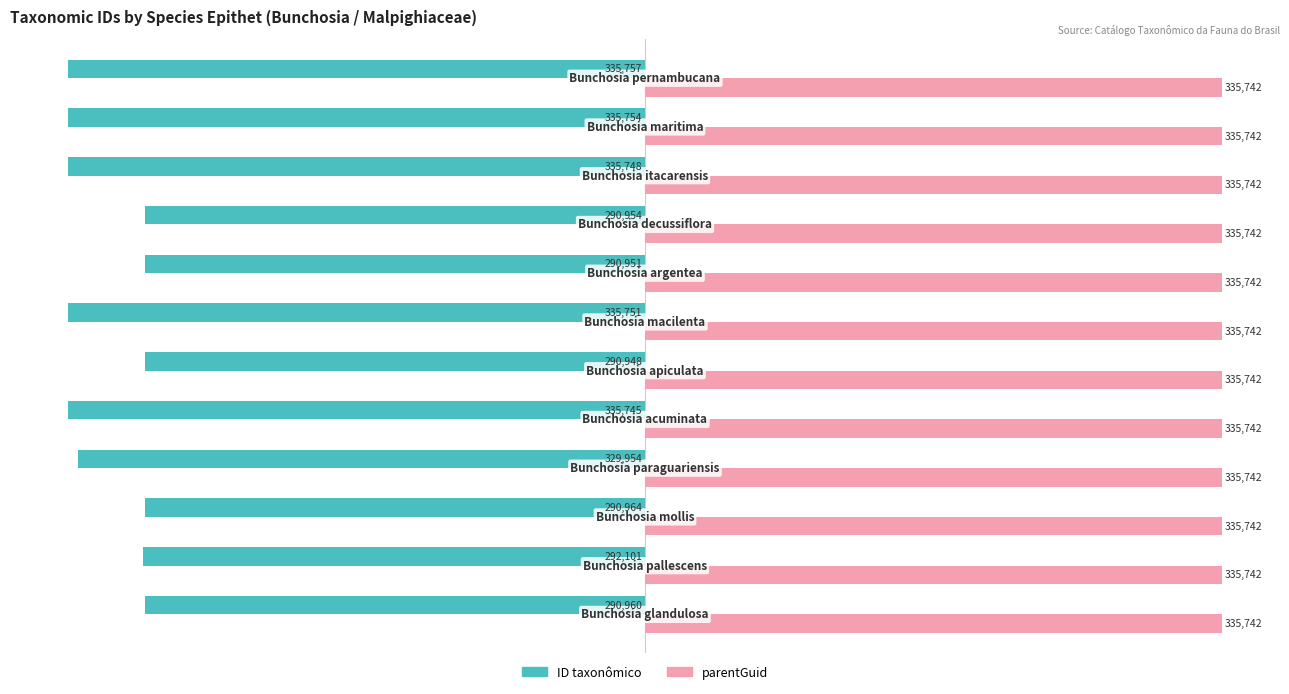

What are all the series names shown in the legend?

ID taxonômico, parentGuid